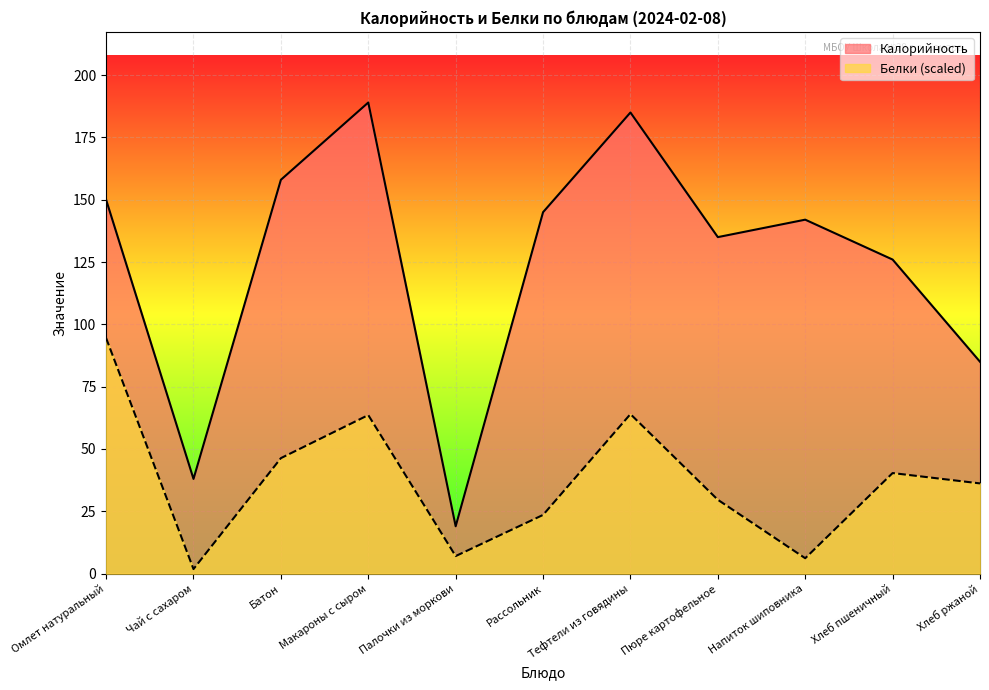

Which category has the highest value in the Белки series?

Омлет натуральный